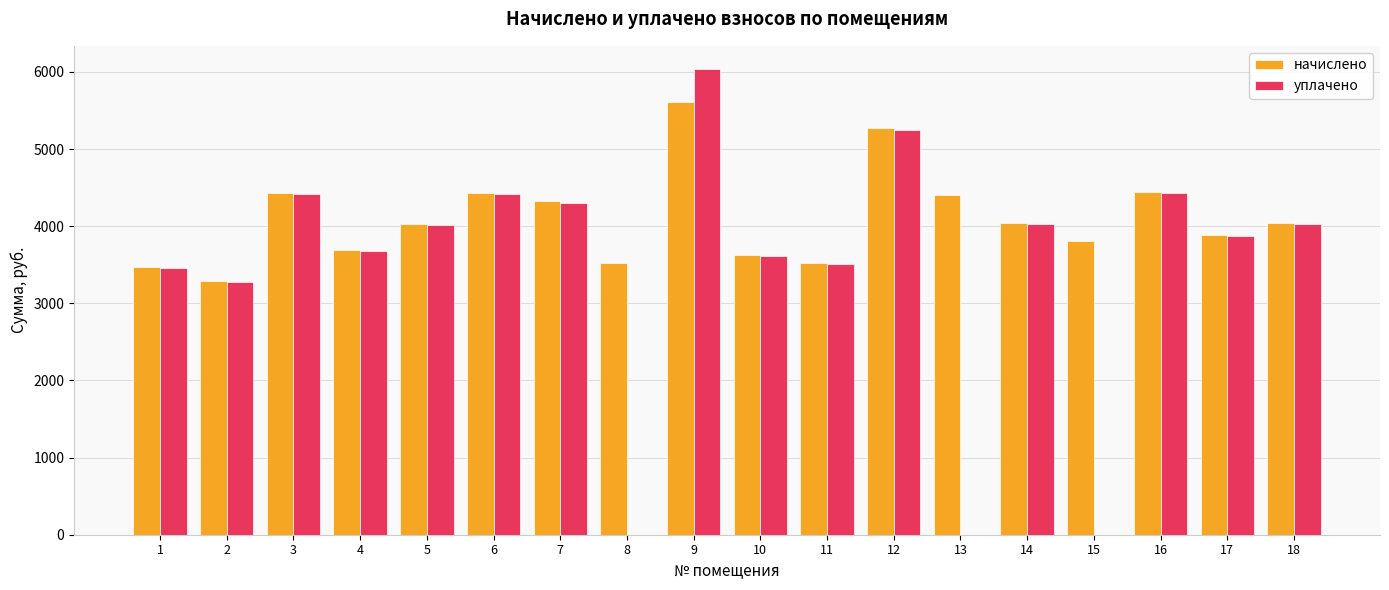

Where does the уплачено series first go above 4012?

3